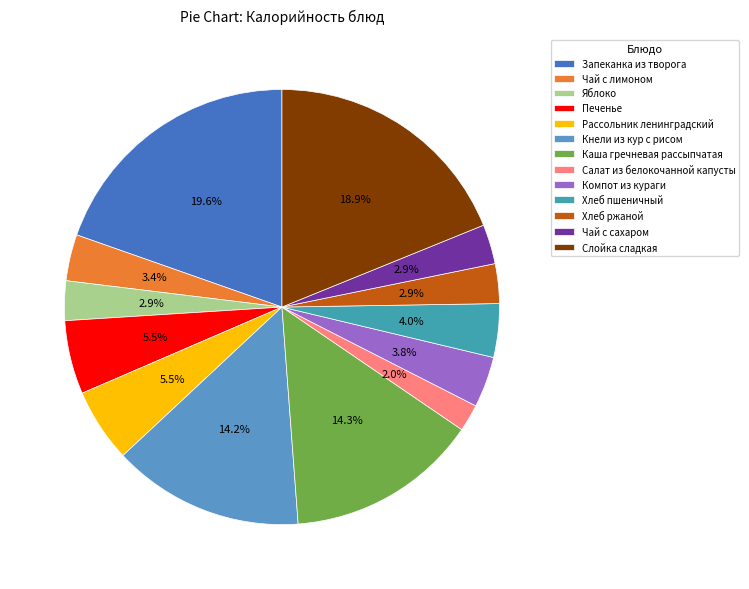

Do Рассольник ленинградский and Чай с сахаром together represent more than half of the pie?

No